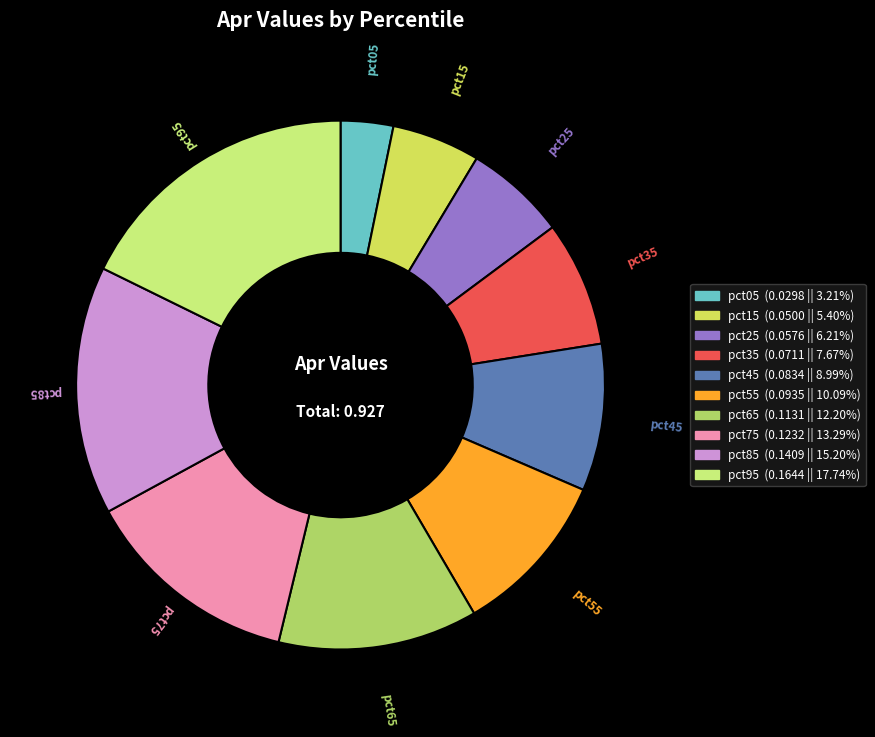

Which slice is the smallest?

pct05